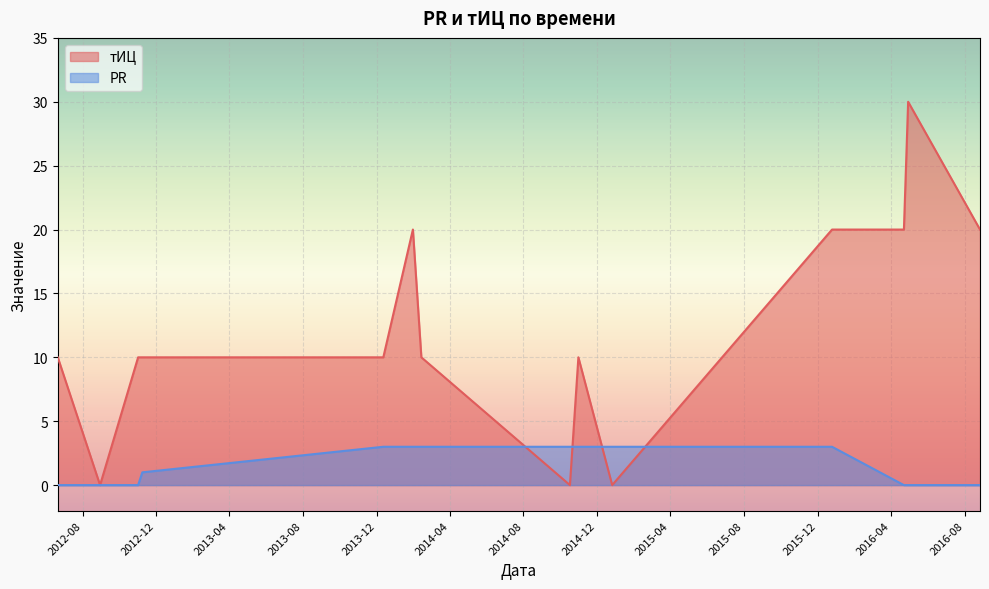

Count the PR values in the range 0 to 3.

14